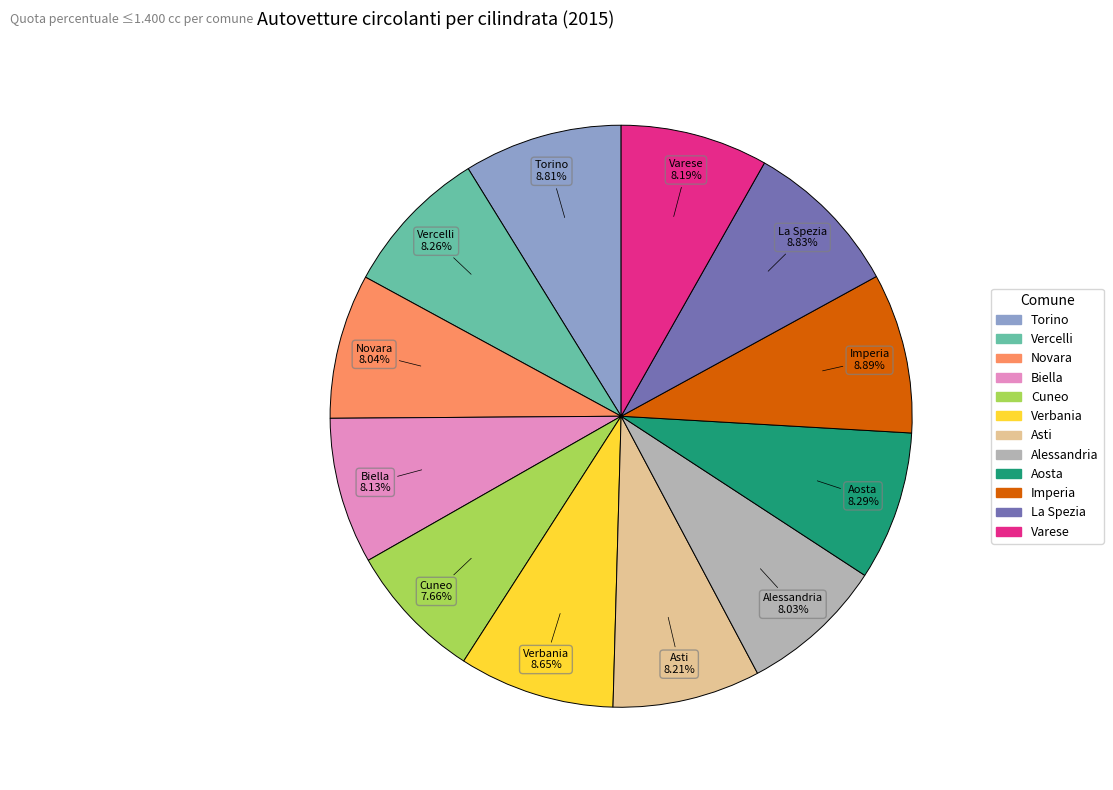

To the nearest percent, what is the difference between the largest and smallest slice percentages?

1%